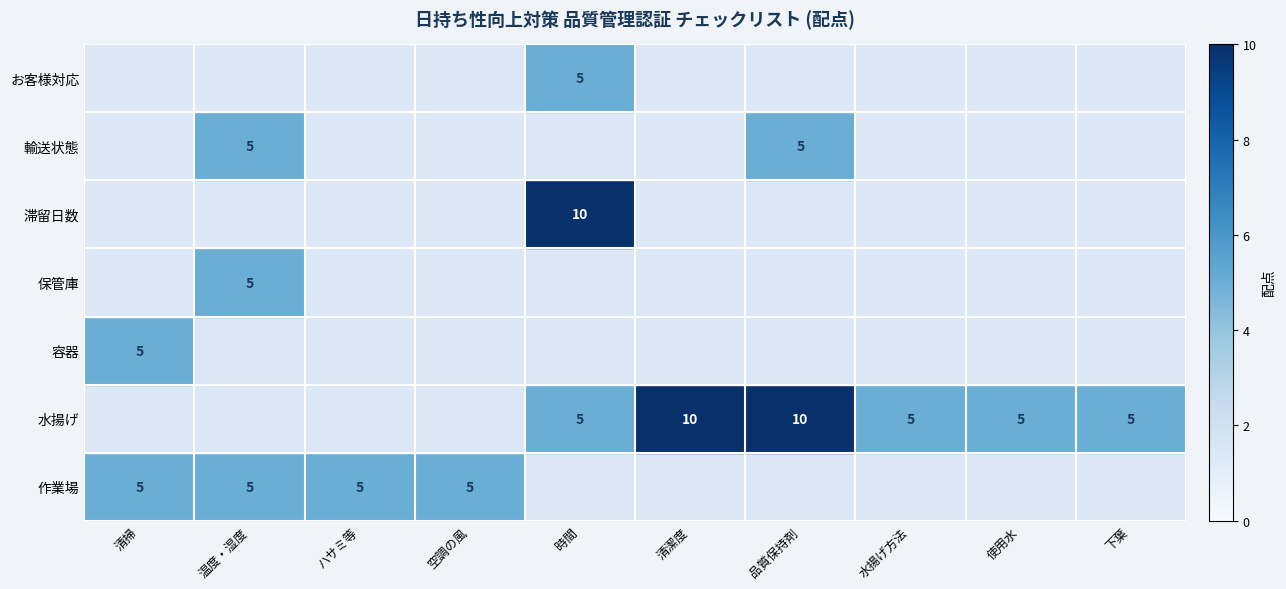

Count the number of data series in this chart.

7